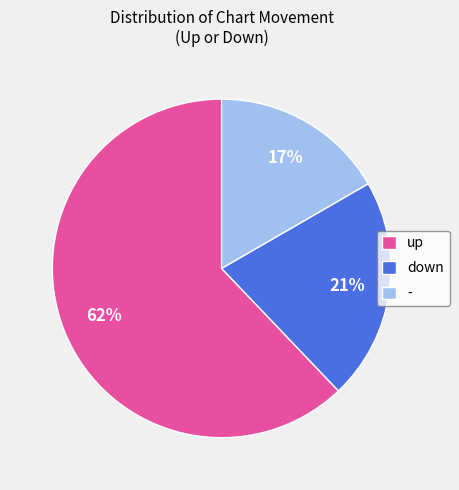

Does up account for over 50% of the chart?

Yes